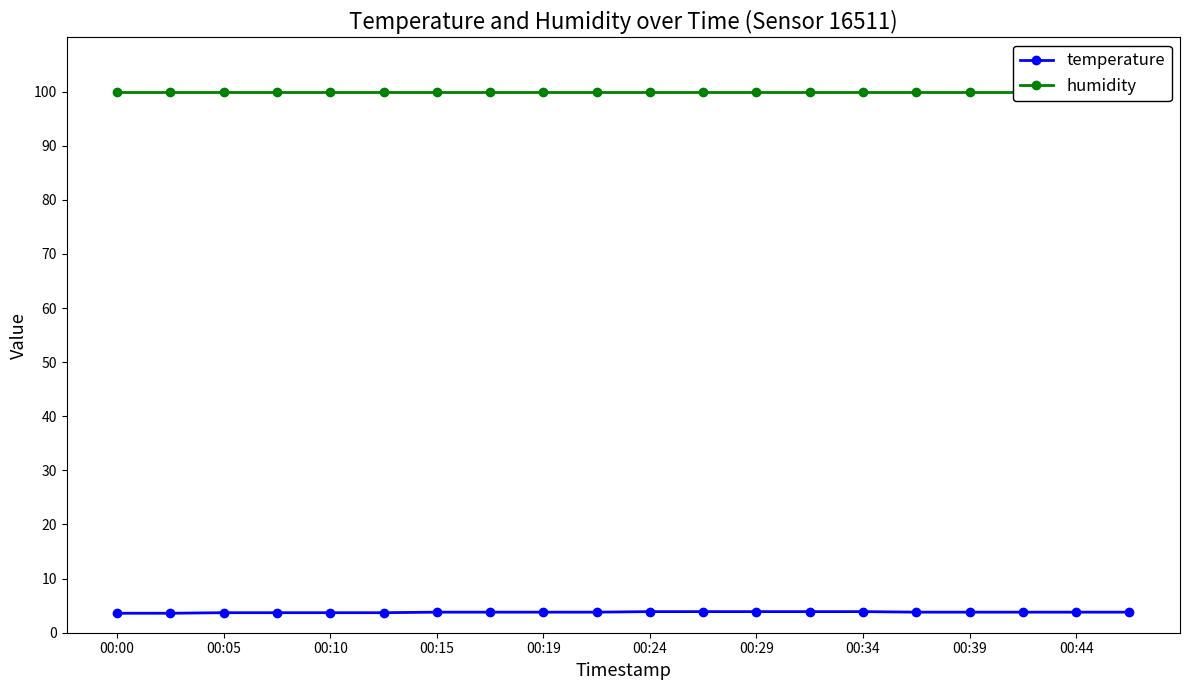

Is this an area chart (filled region under the line)?

No